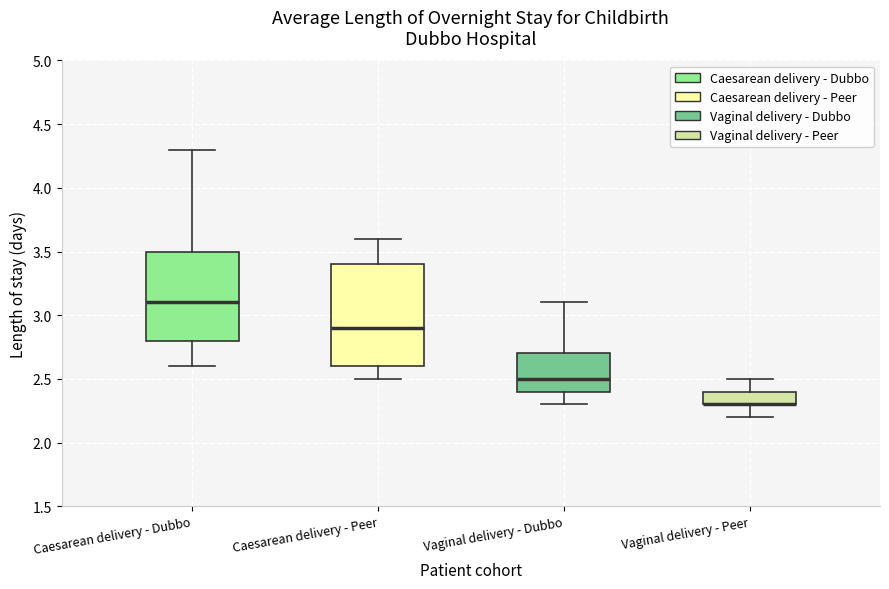

Where does the upper whisker of the box for Caesarean delivery - Peer end on the y-axis? The values are not printed on the chart, so give them approximately, as read against the axis.

3.6